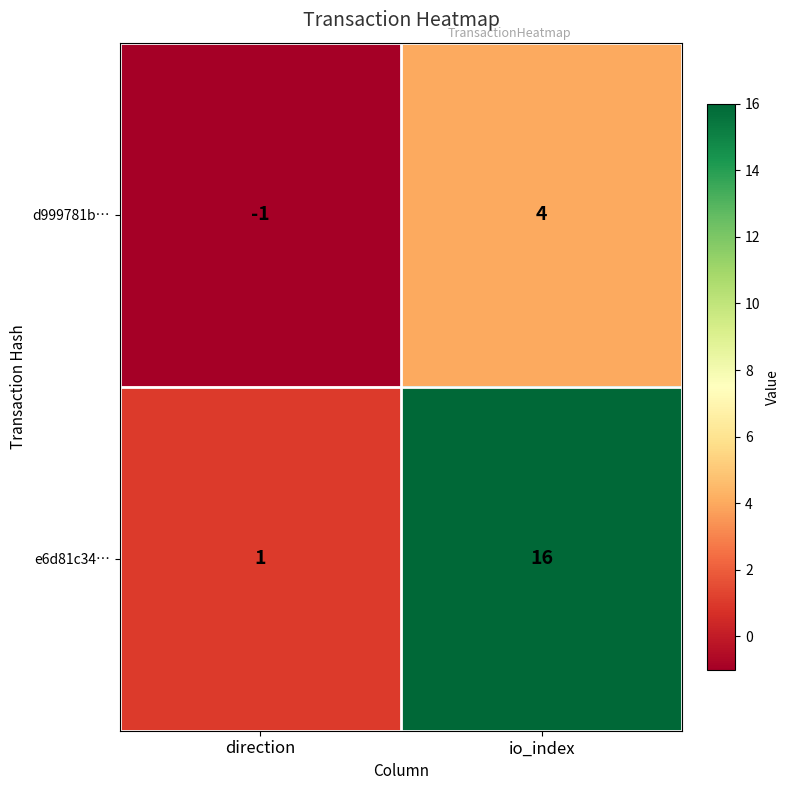

Rank the series by their maximum value, from lowest to highest.

d999781b…, e6d81c34…